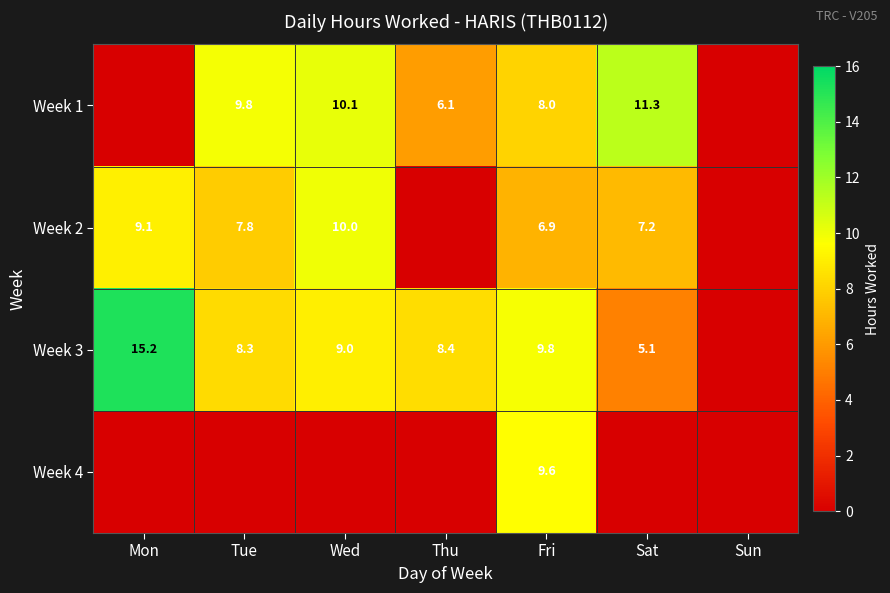

At which category does the chart reach its minimum across all series?

Mon